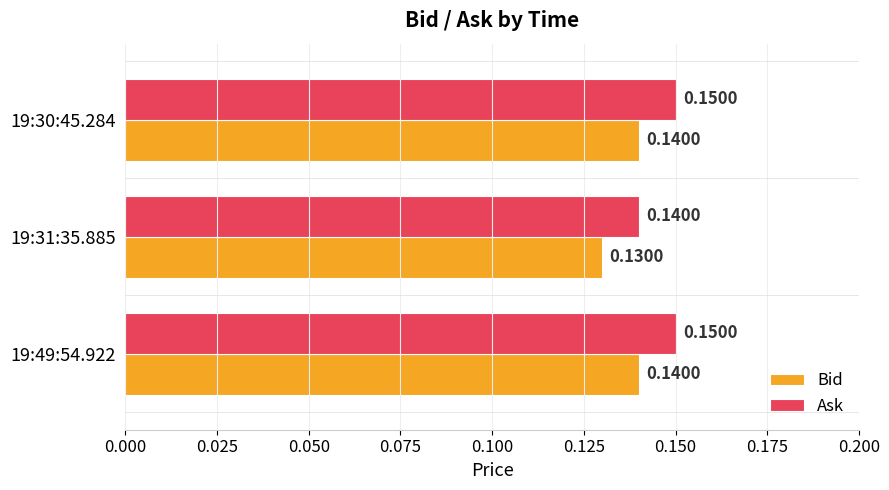

List the series in order of their overall mean, highest first.

Ask, Bid